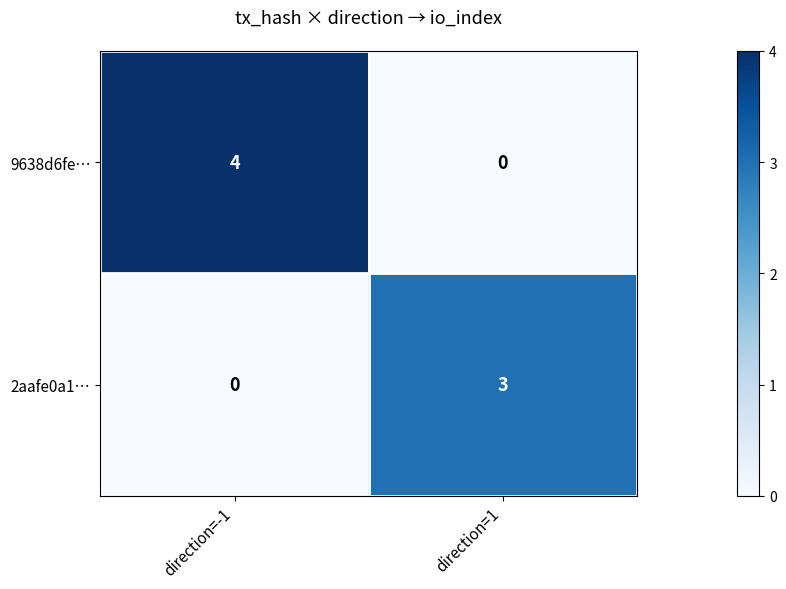

Which series has the largest total across all categories?

9638d6fe…